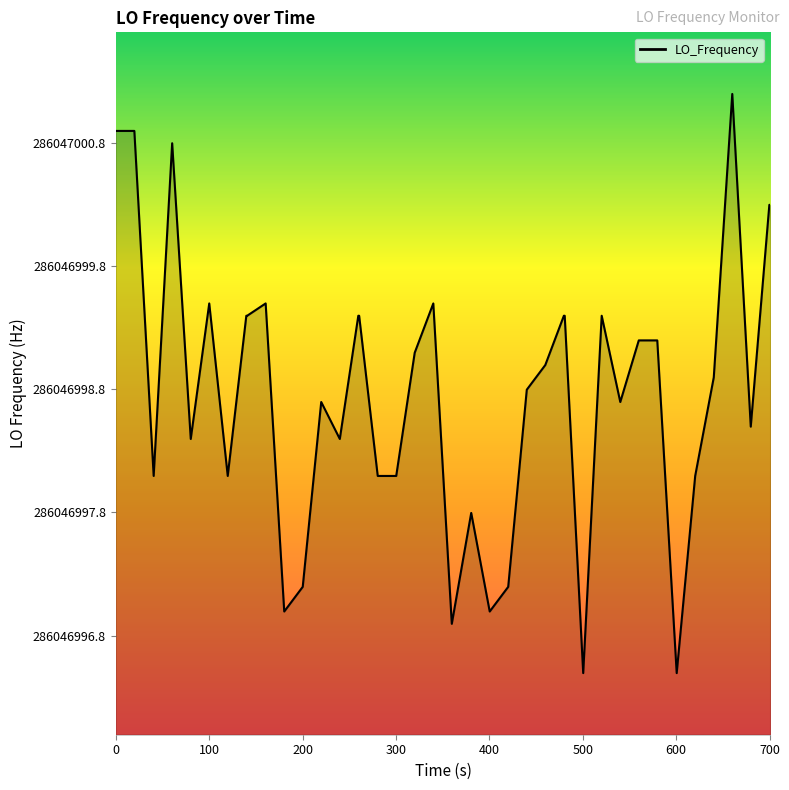

The chart shows a value of 1.0 at 15. True or false?

False